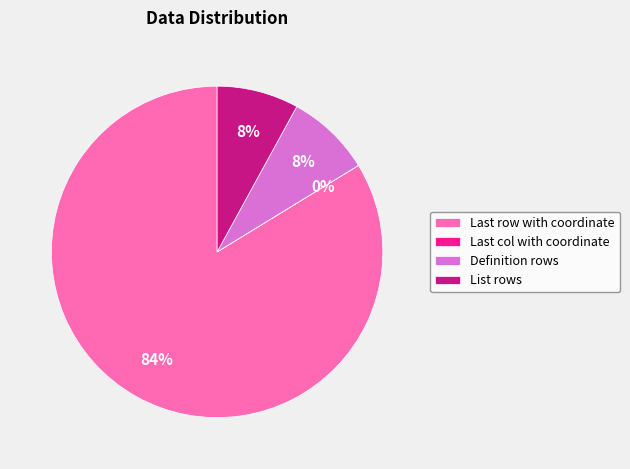

Which slice is the largest?

Last row with coordinate